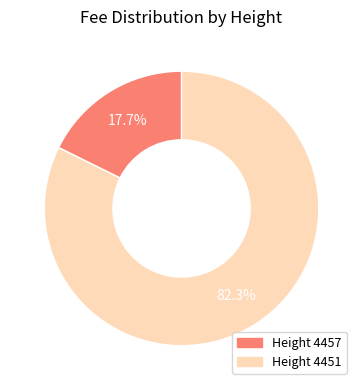

Does any single category account for the majority?

Yes